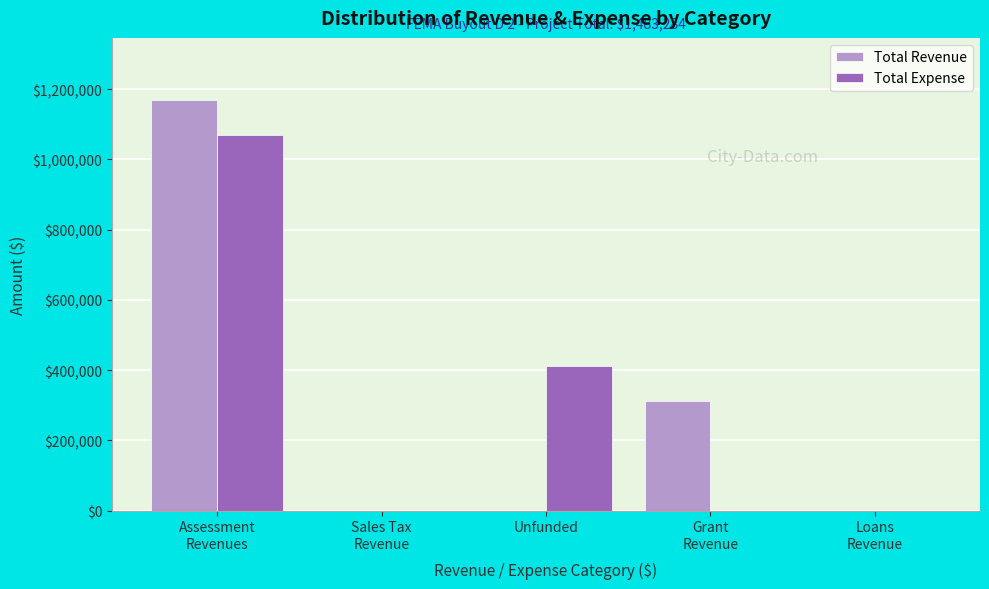

What is the sum of all Total Revenue values?

1483284